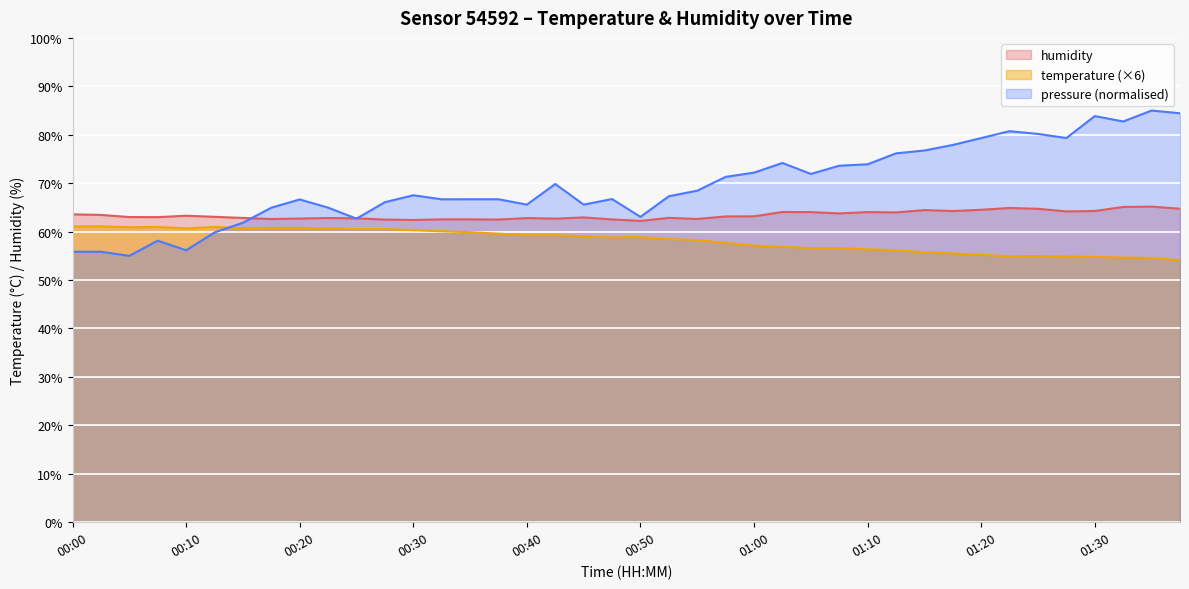

At how many categories does at least one series exceed 59?

40